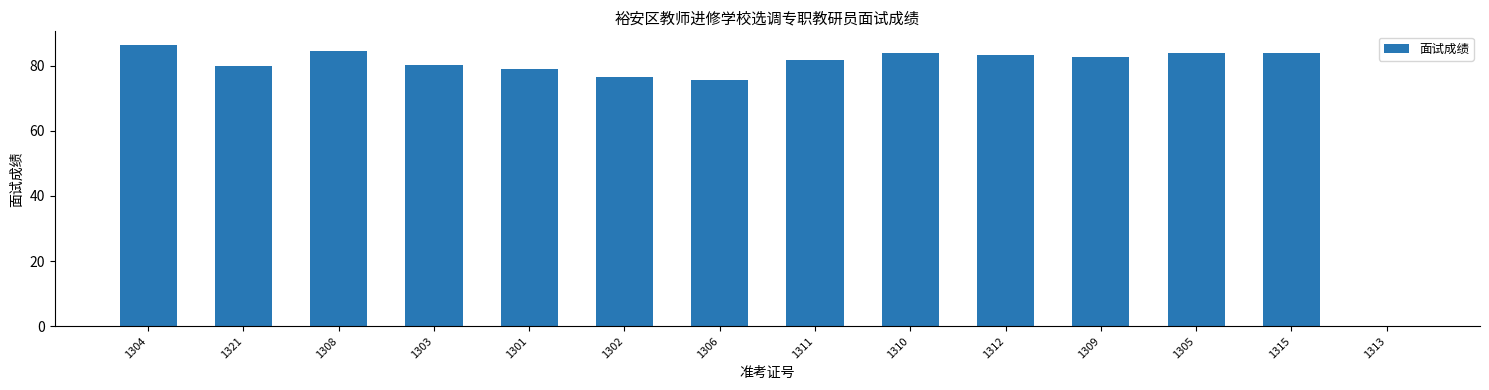

What is the sum of the values at 1302 and 1304?

162.8